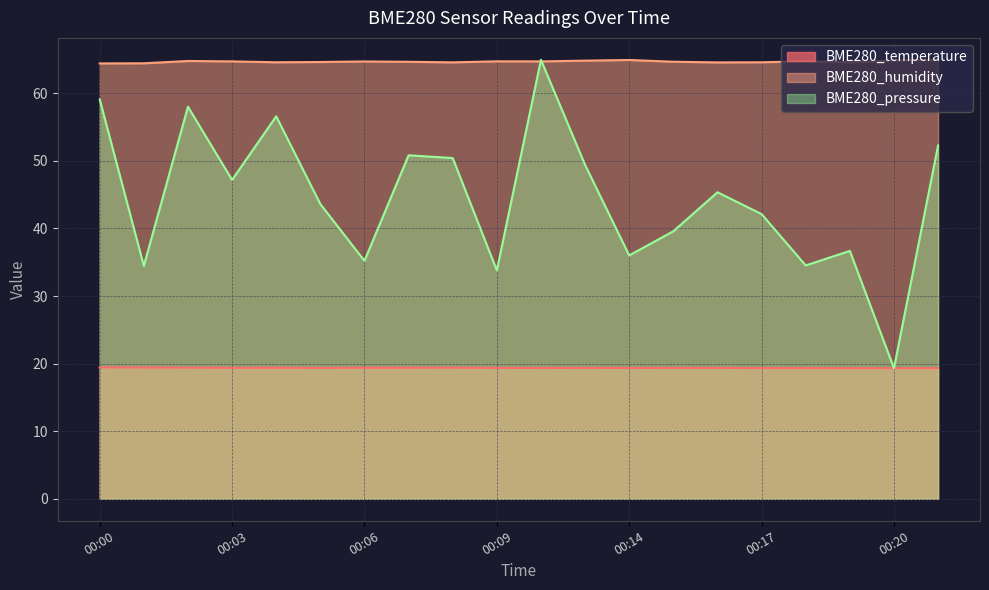

Where does the BME280_pressure series first go above 45?

00:00